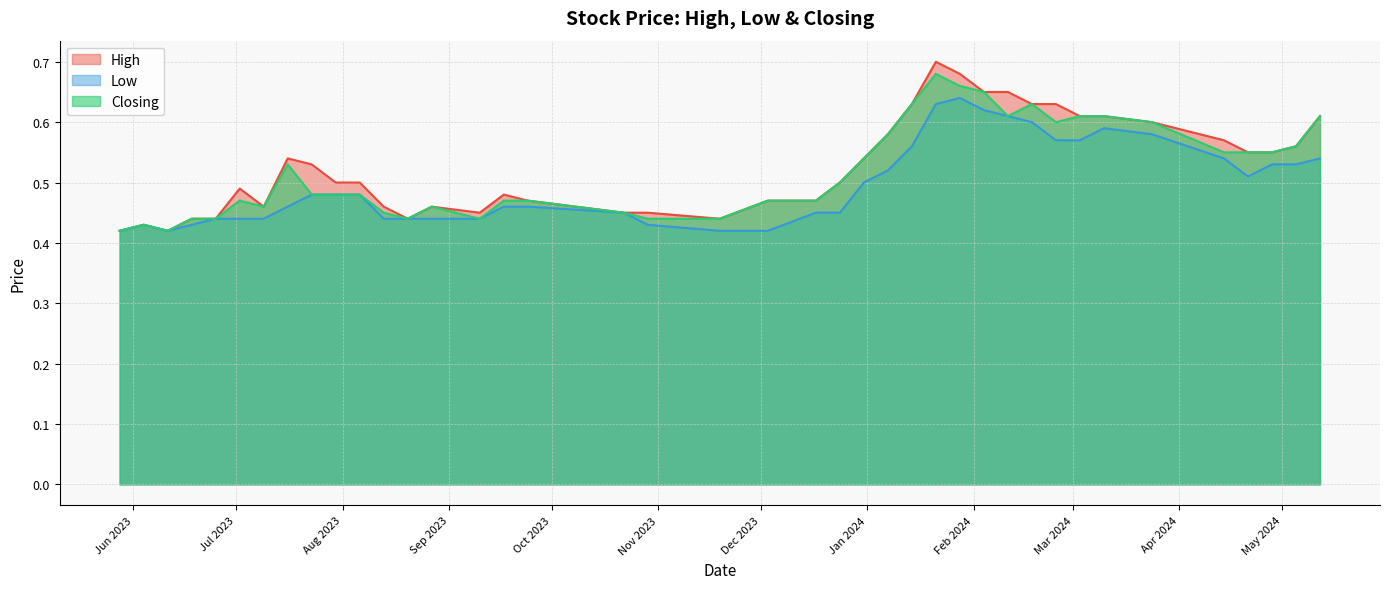

What is the maximum value for Low?

0.6